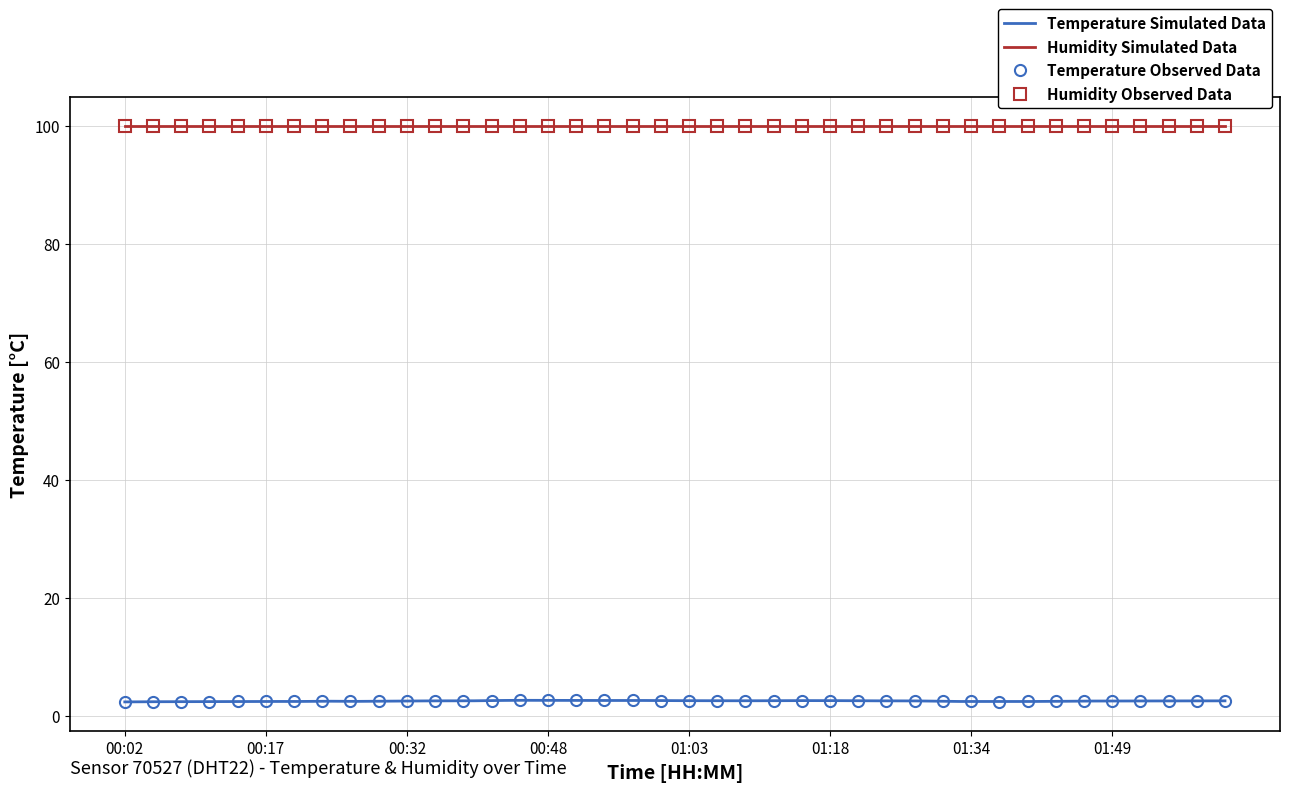

Reading left to right, what are all the values shown in this chart?

2.4	2.4	2.4	2.4	2.4	2.5	2.4	2.5	2.5	2.5	2.5	2.5	2.5	2.6	2.6	2.6	2.6	2.6	2.6	2.6	2.6	2.6	2.6	2.6	2.6	2.6	2.6	2.5	2.5	2.5	2.4	2.4	2.4	2.5	2.5	2.5	2.5	2.5	2.5	2.5